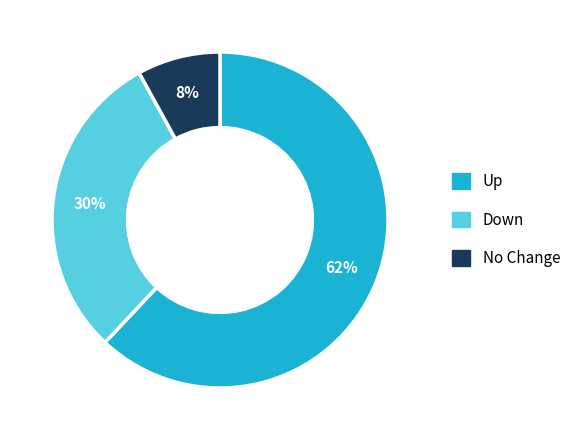

True or false: Up accounts for 73% of the total.

False